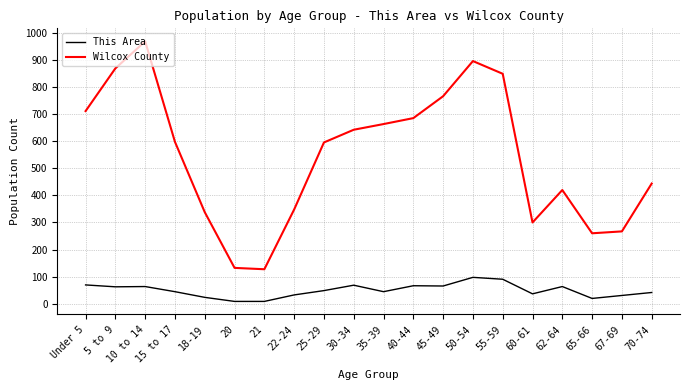

True or false: Wilcox County and This Area intersect in this chart.

False